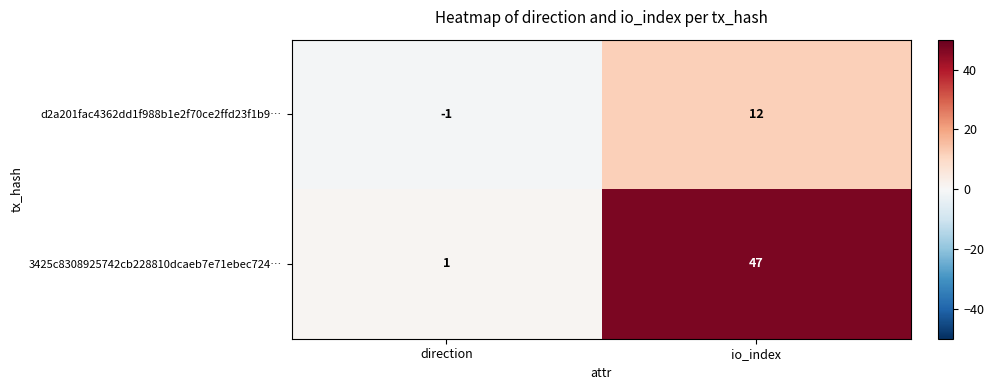

Which series has the largest range (max minus min)?

3425c8308925742cb228810dcaeb7e71ebec724…